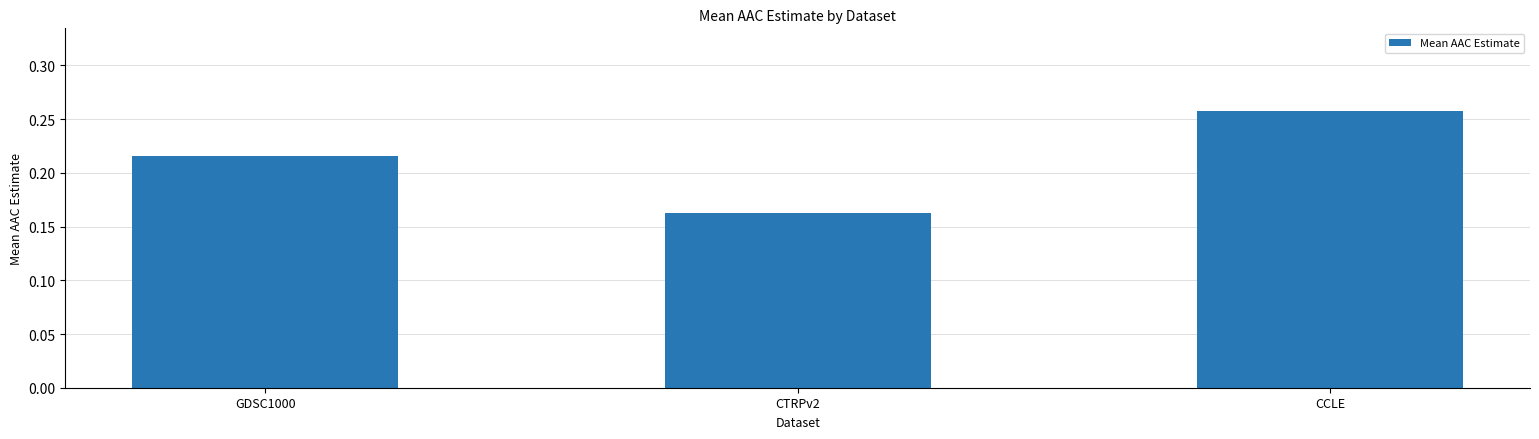

Where is the data nearest to the value 0?

CTRPv2